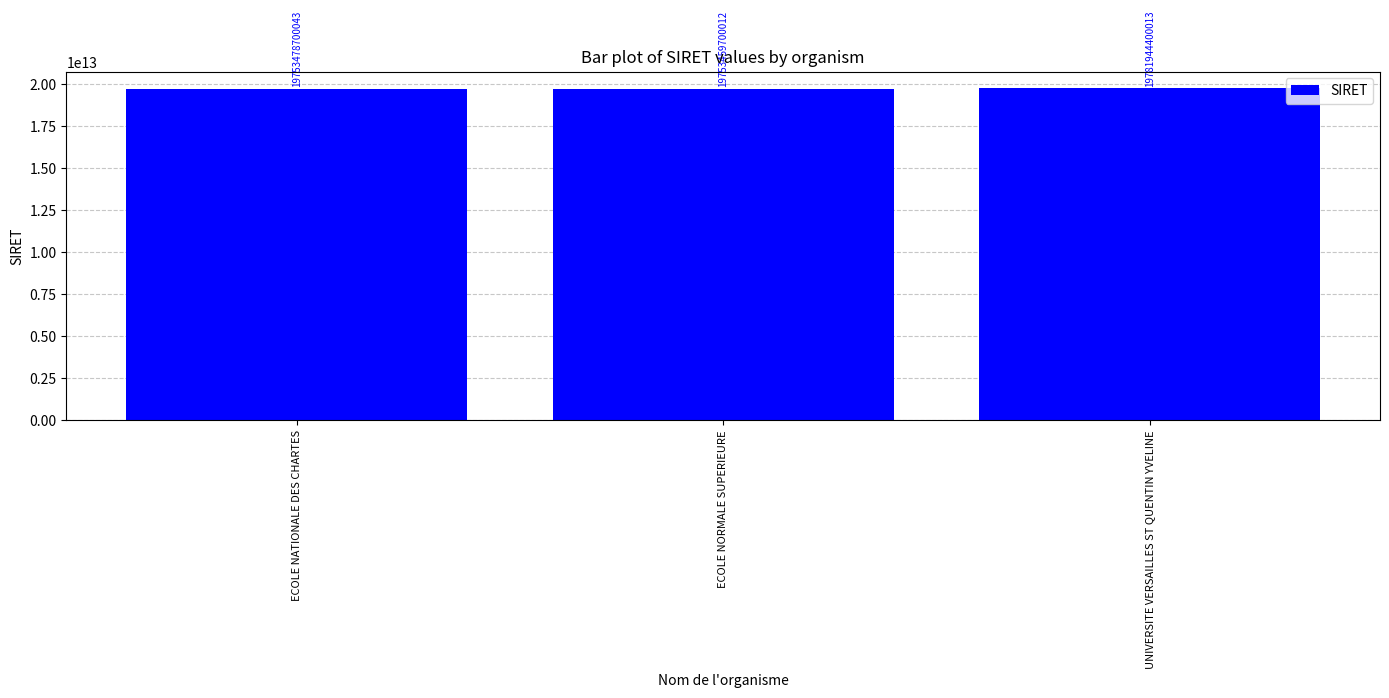

What is the ratio of the value at ECOLE NORMALE SUPERIEURE to the value at UNIVERSITE VERSAILLES ST QUENTIN YVELINE?

1.0